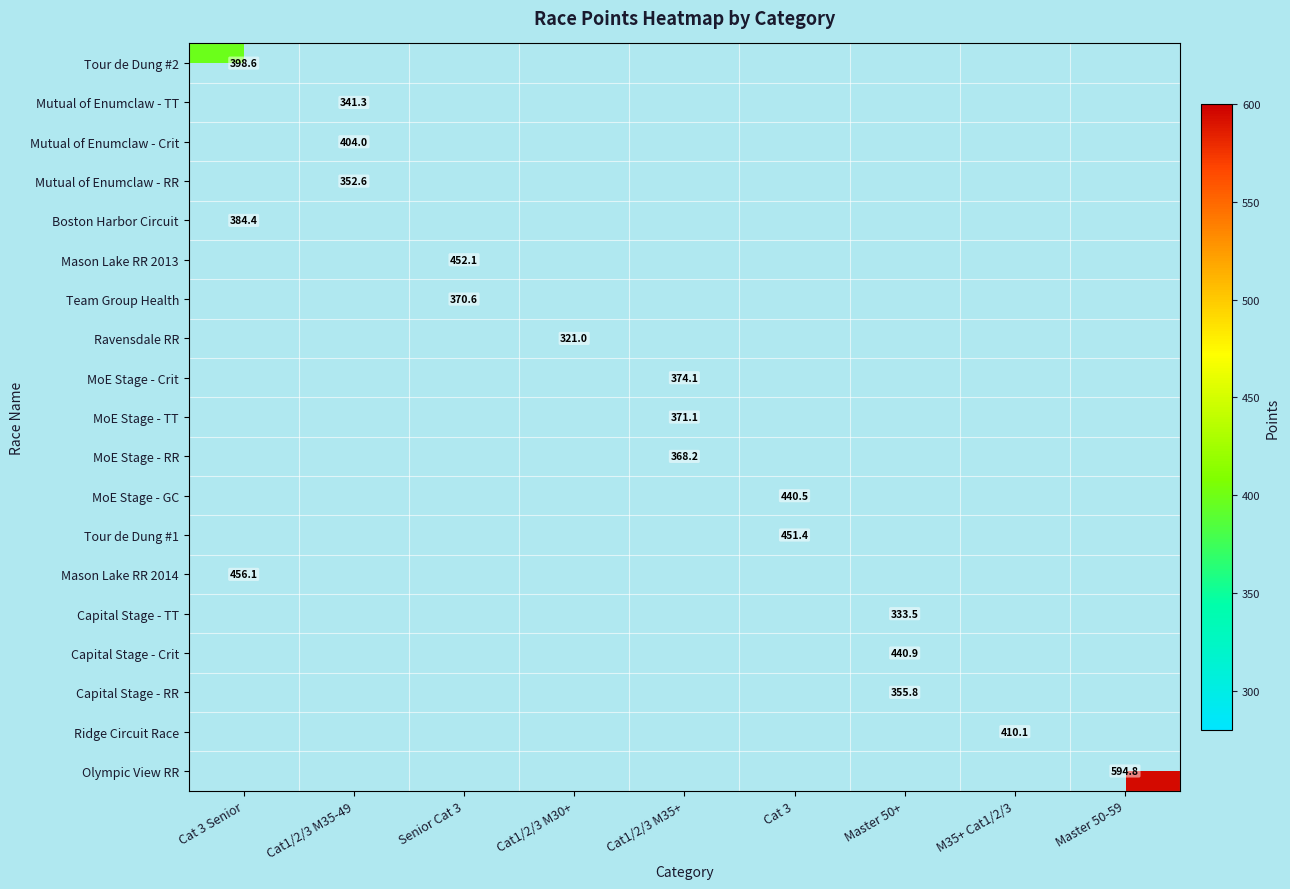

True or false: MoE Stage - GC has a value of 762.8 at Cat 3.

False